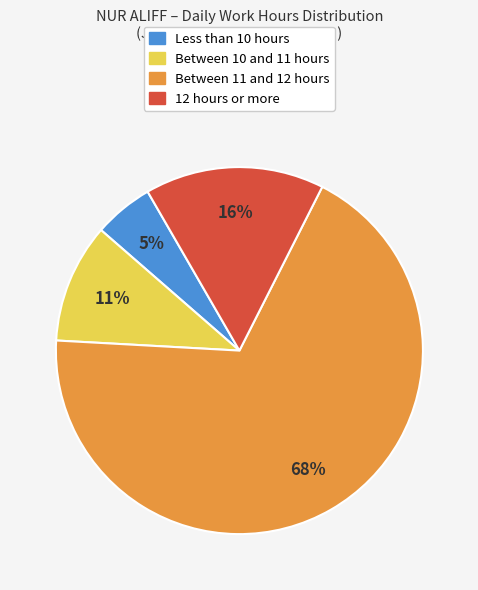

To the nearest percent, what is the average slice percentage?

25%